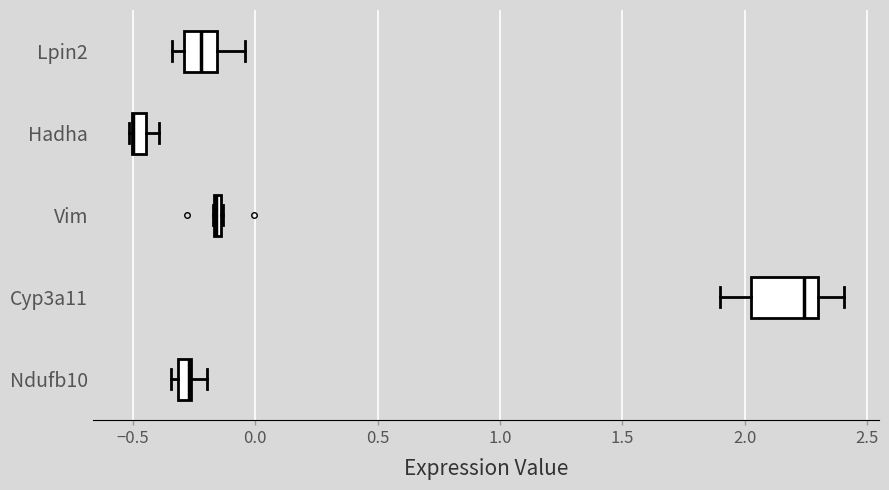

How many positive values does the CT0.Rep2 series have?

1